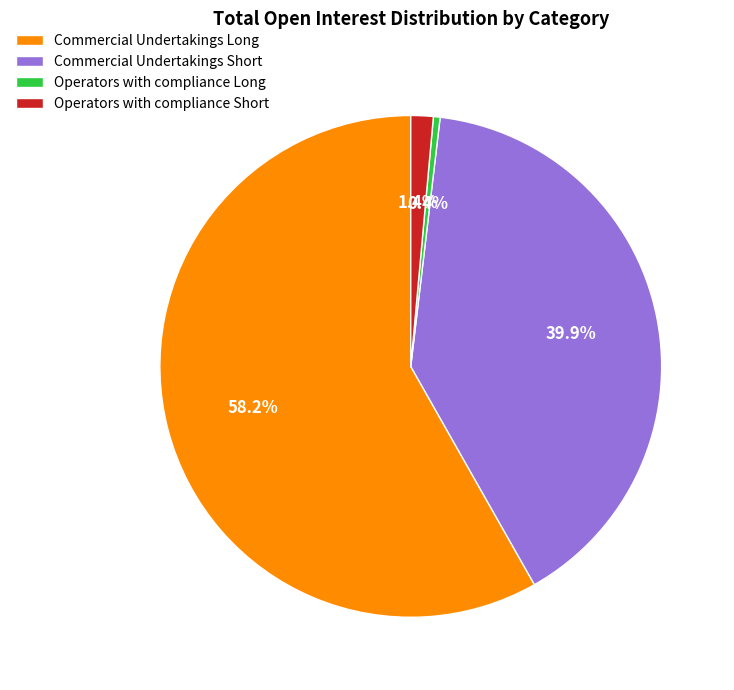

What percentage is the Commercial Undertakings Short slice, to the nearest percent?

40%